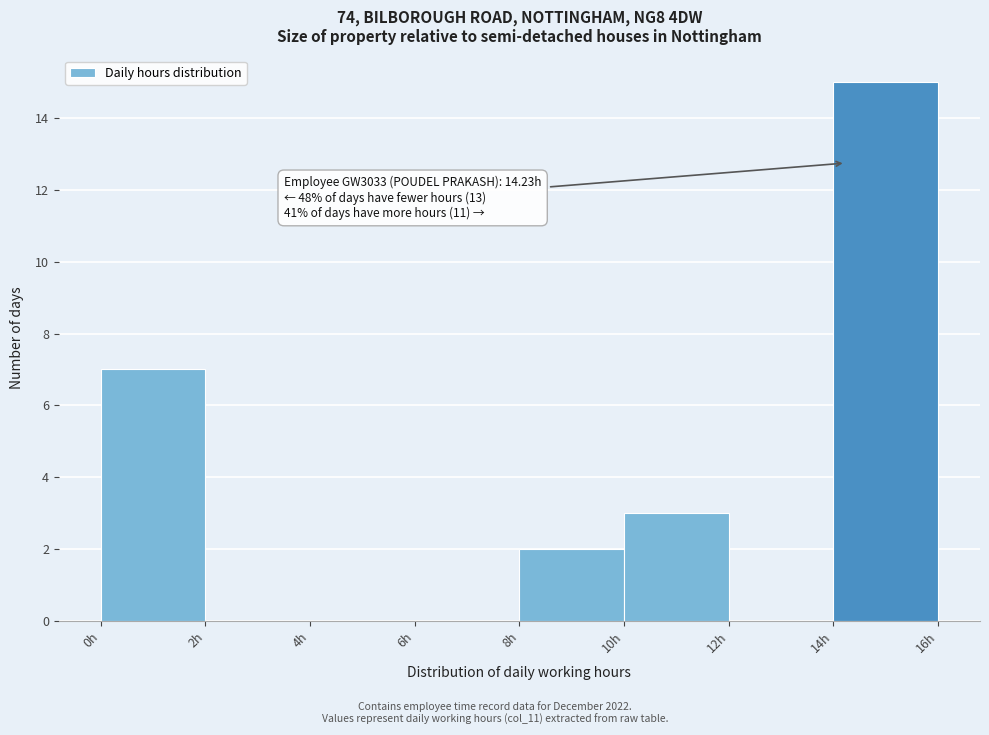

Which range on the x-axis has the tallest bar?

14 to 16